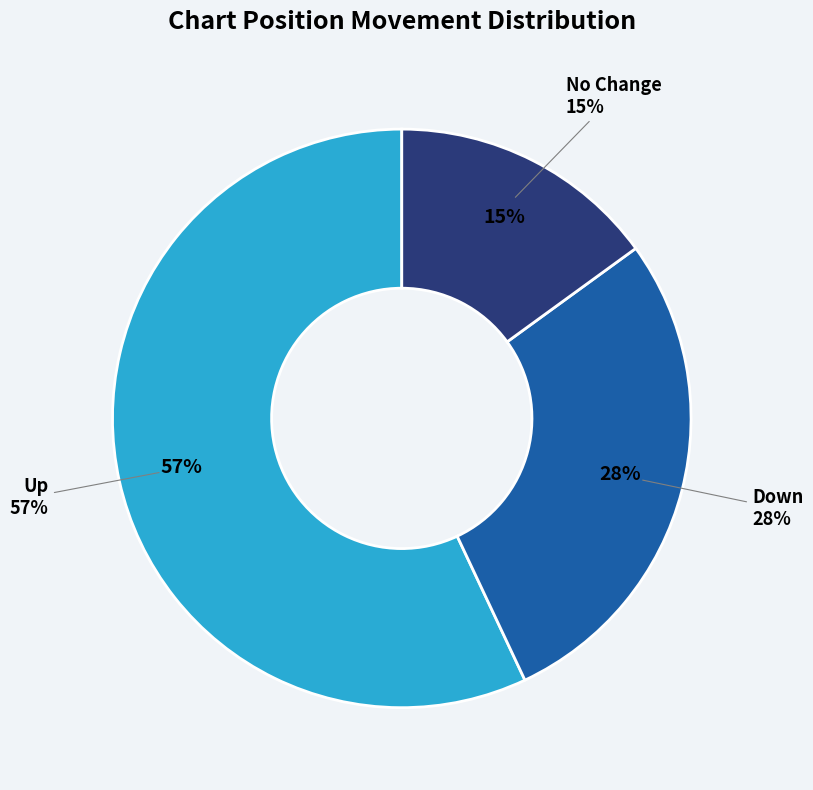

What percentage is the - slice, to the nearest percent?

15%